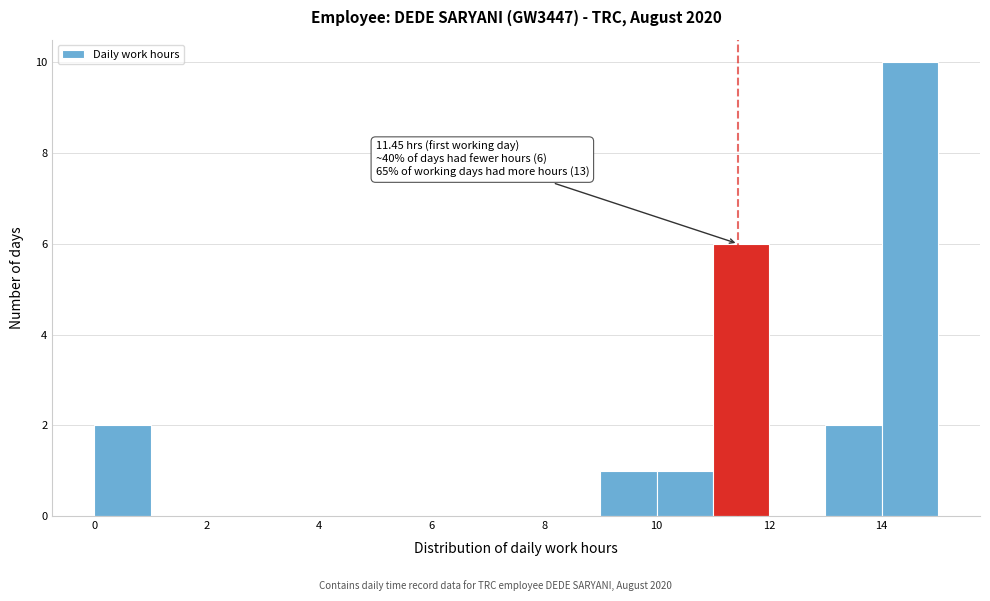

Over which range of the x-axis is the bar tallest?

14 to 15